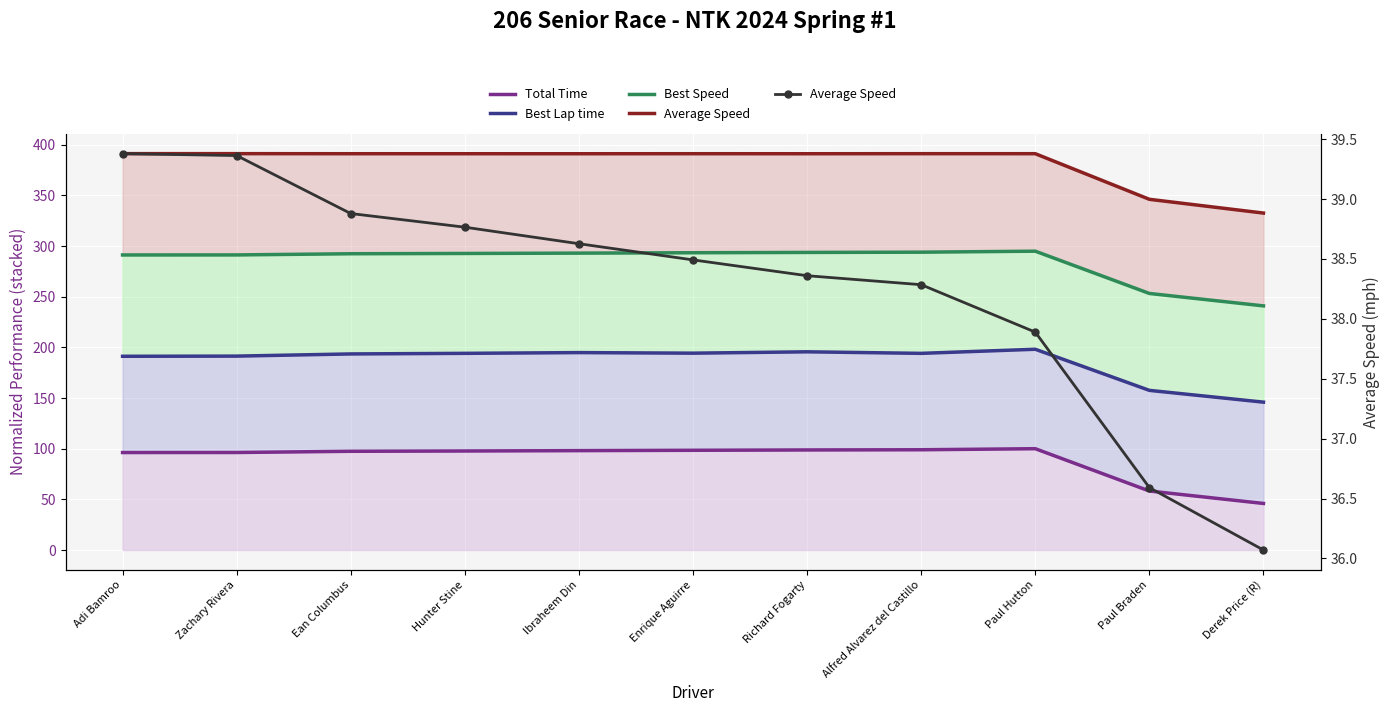

Which series has the widest spread of values?

Total Time